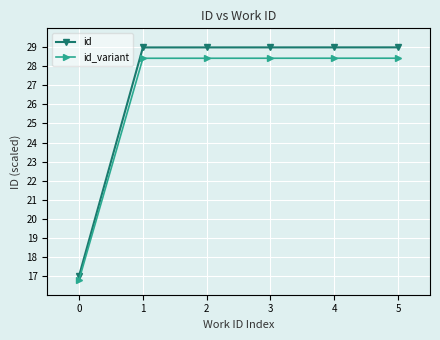

What are all the series names shown in the legend?

id, id_variant